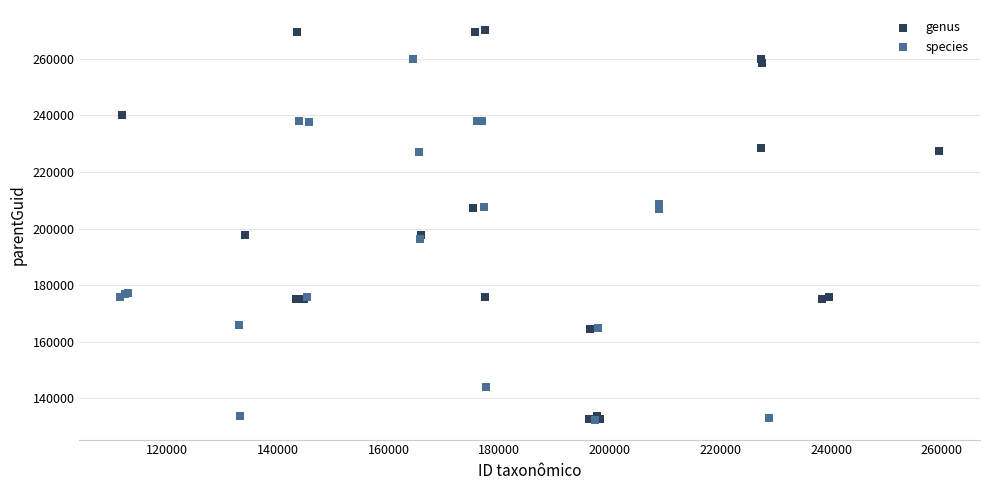

Which series has the widest spread of Y values?

genus